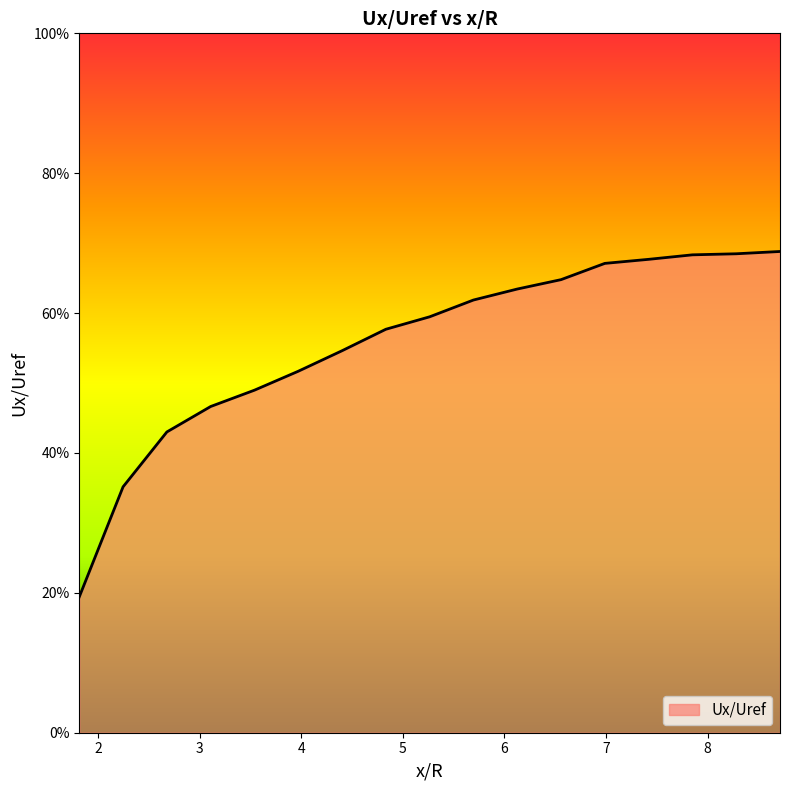

Does the chart display data point markers on the line(s)?

No